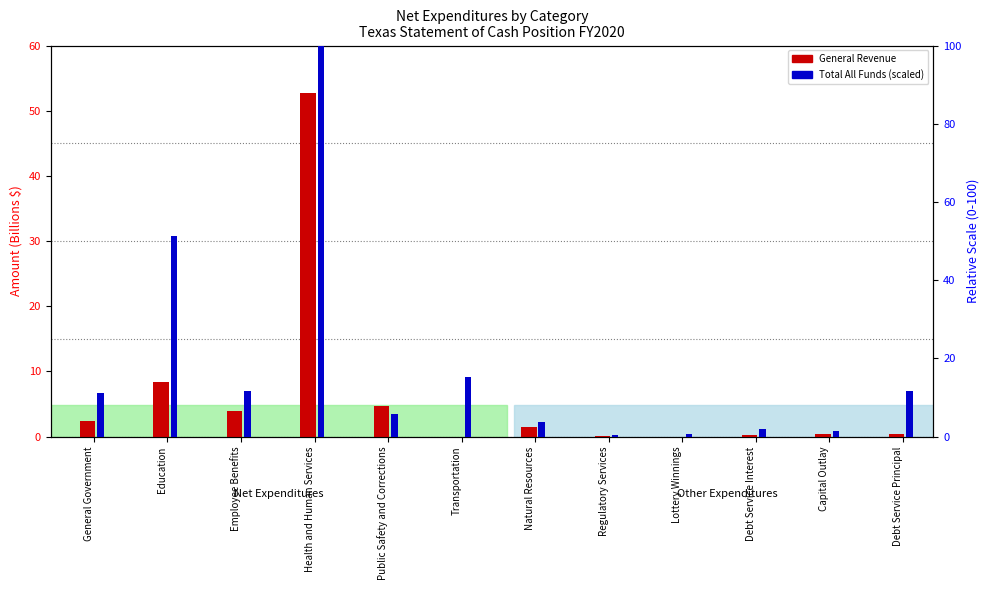

At which category is the sum across all series the highest?

Health and Human Services